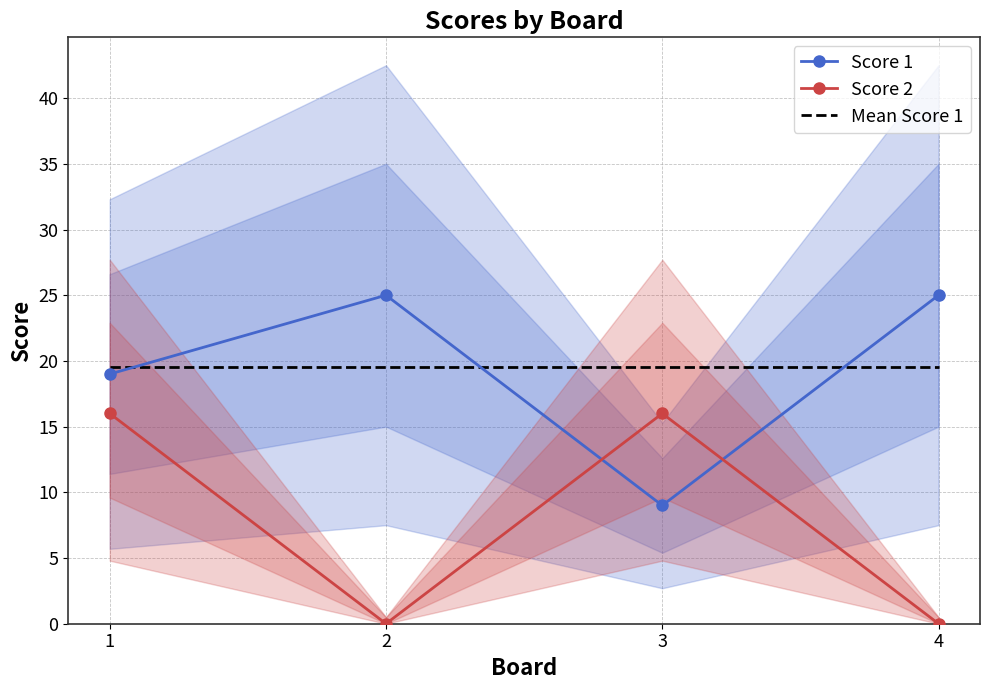

True or false: Mean Score 1 has a value of 19.5 at 3.

True